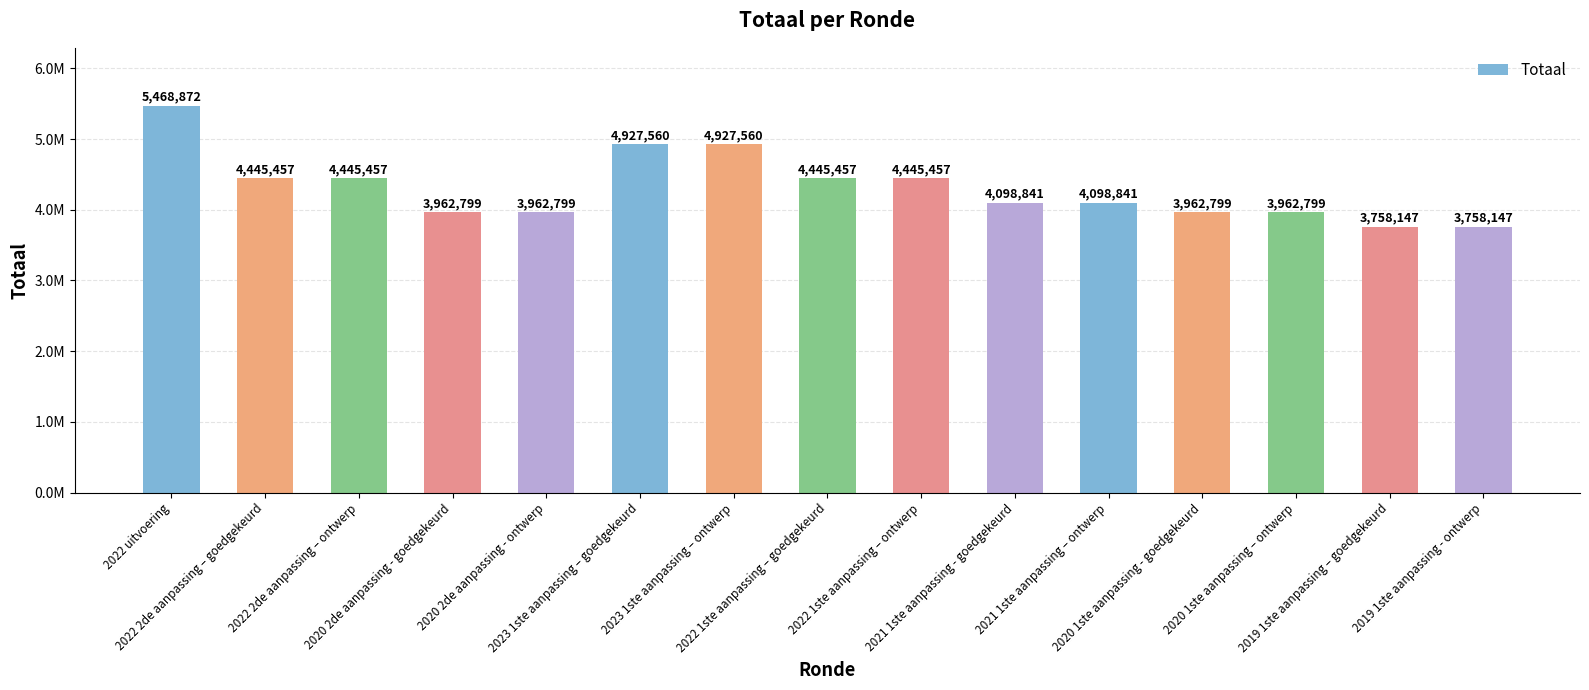

Does the chart contain any negative values?

No